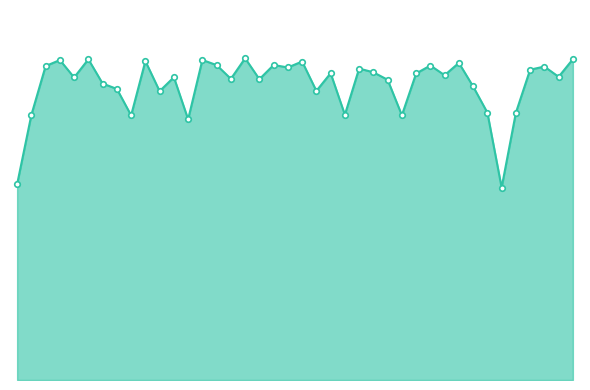

Is this an area chart (filled region under the line)?

Yes